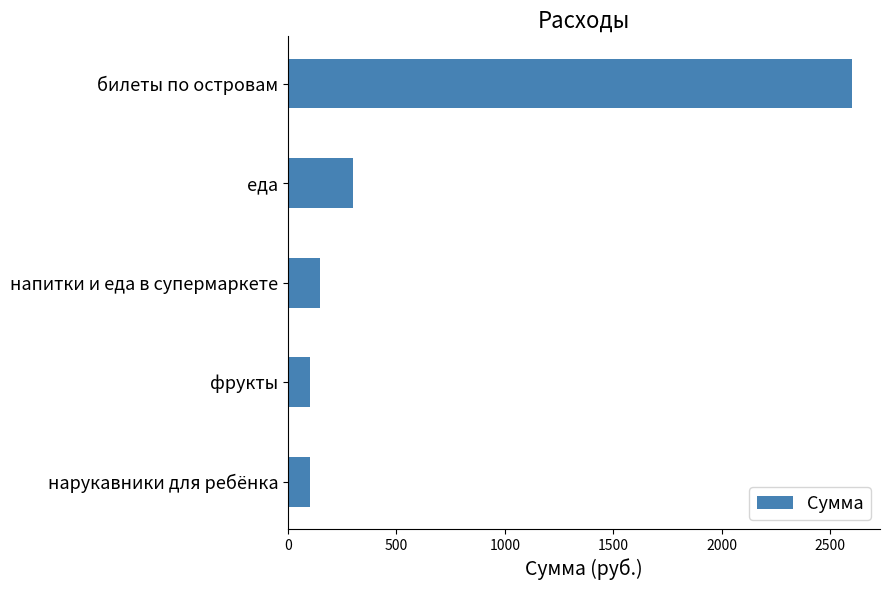

What is the greatest value displayed?

2600